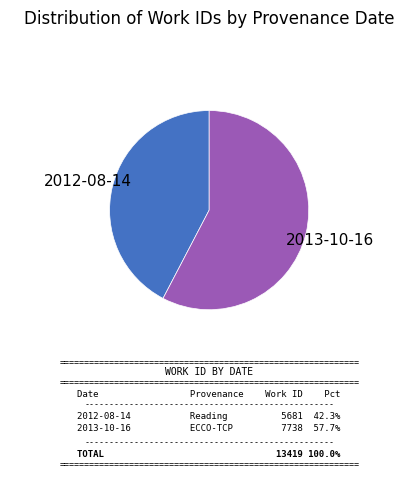

Do 2013-10-16 and 2012-08-14 together represent more than half of the pie?

Yes